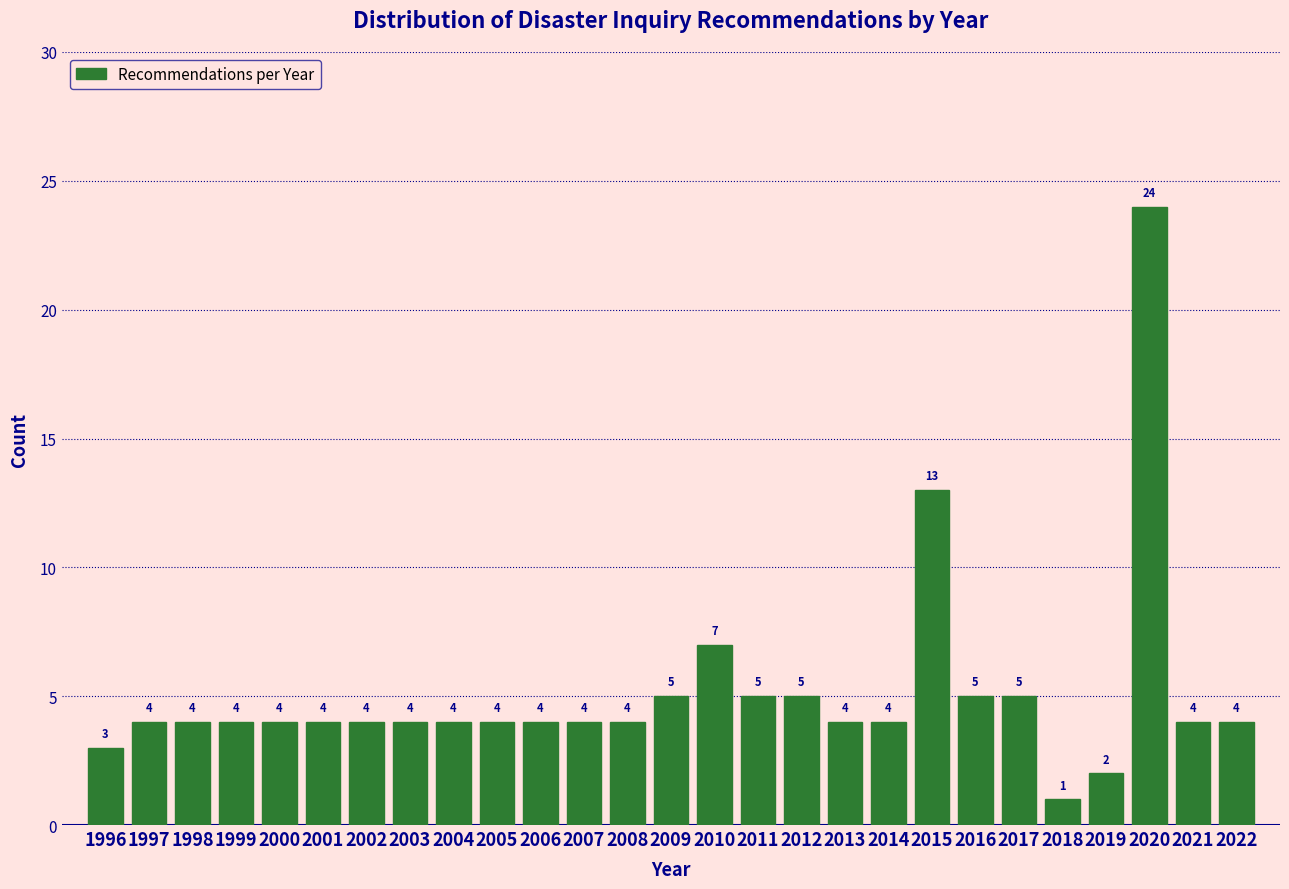

Reading left to right, list all the values displayed in this chart.

1996=3	1997=4	1998=4	1999=4	2000=4	2001=4	2002=4	2003=4	2004=4	2005=4	2006=4	2007=4	2008=4	2009=5	2010=7	2011=5	2012=5	2013=4	2014=4	2015=13	2016=5	2017=5	2018=1	2019=2	2020=24	2021=4	2022=4